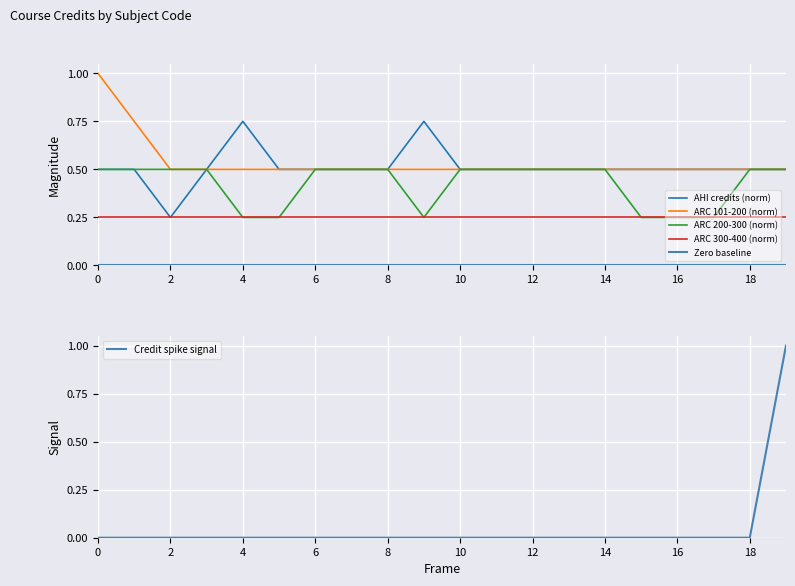

The ARC 200-300 (norm) series shows 0.5 at 12. True or false?

True